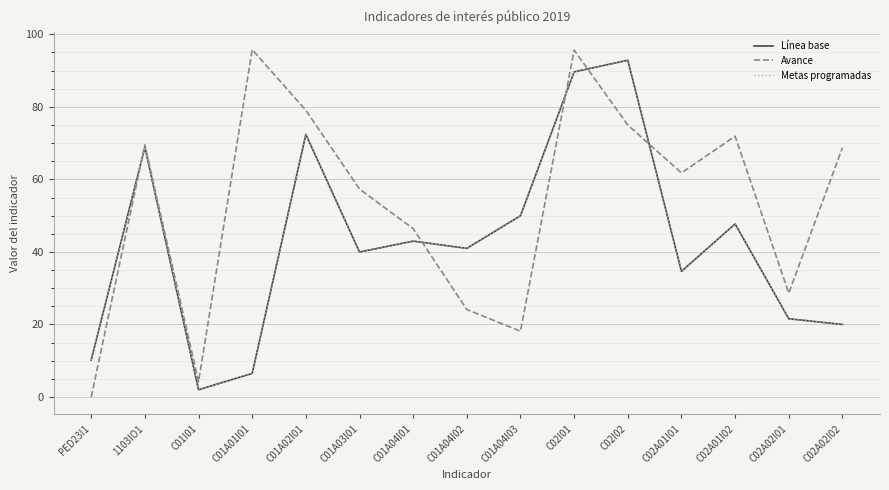

How many times do Avance and Línea base cross each other?

5